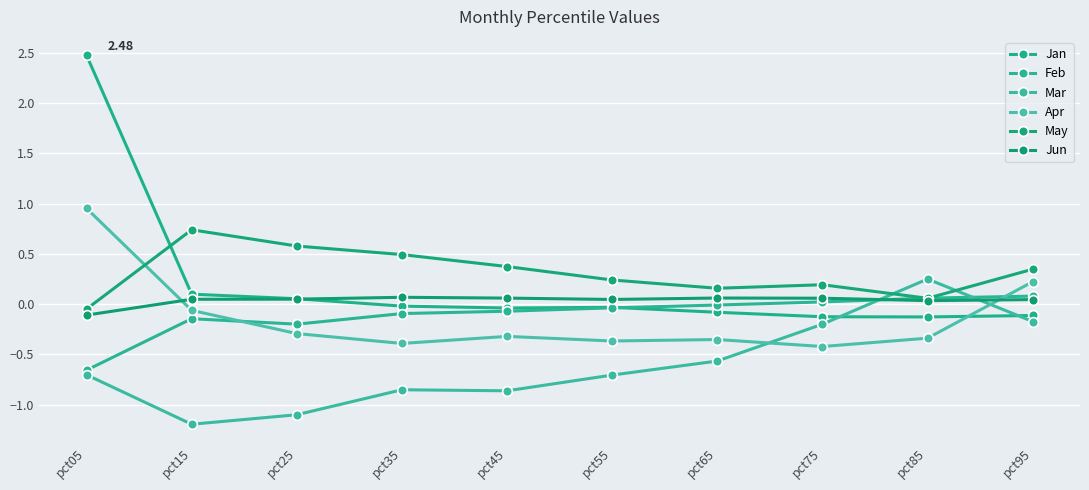

Reading left to right, list all the values displayed in this chart.

Jan: pct05=2.5	pct15=0.1	pct25=0.1	pct35=-0.0	pct45=-0.0	pct55=-0.0	pct65=-0.1	pct75=-0.1	pct85=-0.1	pct95=-0.1
Feb: pct05=-0.7	pct15=-0.1	pct25=-0.2	pct35=-0.1	pct45=-0.1	pct55=-0.0	pct65=-0.0	pct75=0.0	pct85=0.1	pct95=0.1
Mar: pct05=-0.7	pct15=-1.2	pct25=-1.1	pct35=-0.9	pct45=-0.9	pct55=-0.7	pct65=-0.6	pct75=-0.2	pct85=0.2	pct95=-0.2
Apr: pct05=1.0	pct15=-0.1	pct25=-0.3	pct35=-0.4	pct45=-0.3	pct55=-0.4	pct65=-0.4	pct75=-0.4	pct85=-0.3	pct95=0.2
May: pct05=-0.0	pct15=0.7	pct25=0.6	pct35=0.5	pct45=0.4	pct55=0.2	pct65=0.2	pct75=0.2	pct85=0.1	pct95=0.3
Jun: pct05=-0.1	pct15=0.0	pct25=0.0	pct35=0.1	pct45=0.1	pct55=0.0	pct65=0.1	pct75=0.1	pct85=0.0	pct95=0.0